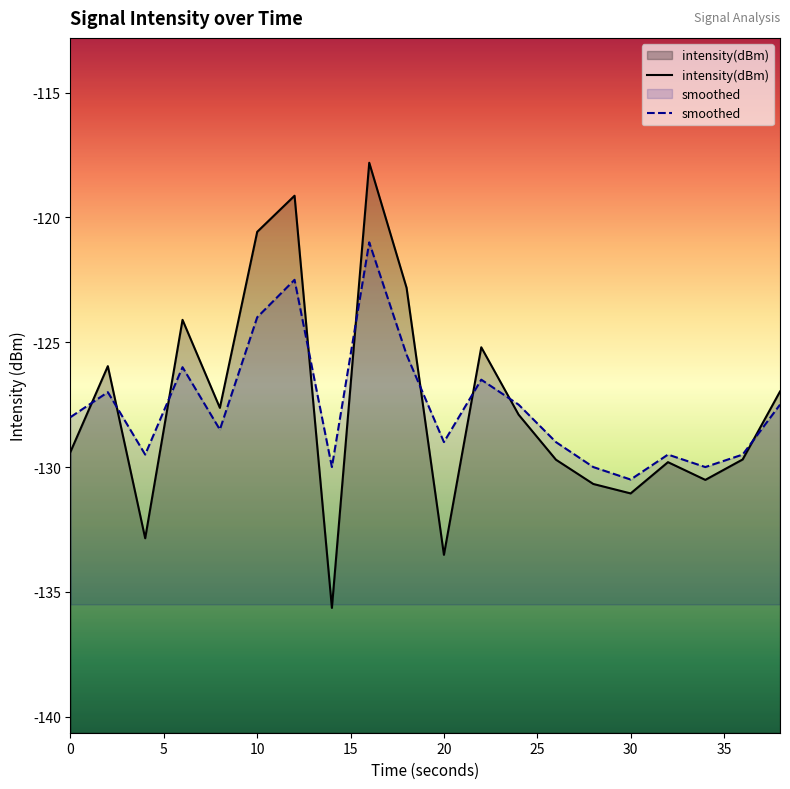

What is the average value of the intensity(dBm) series?

-127.5